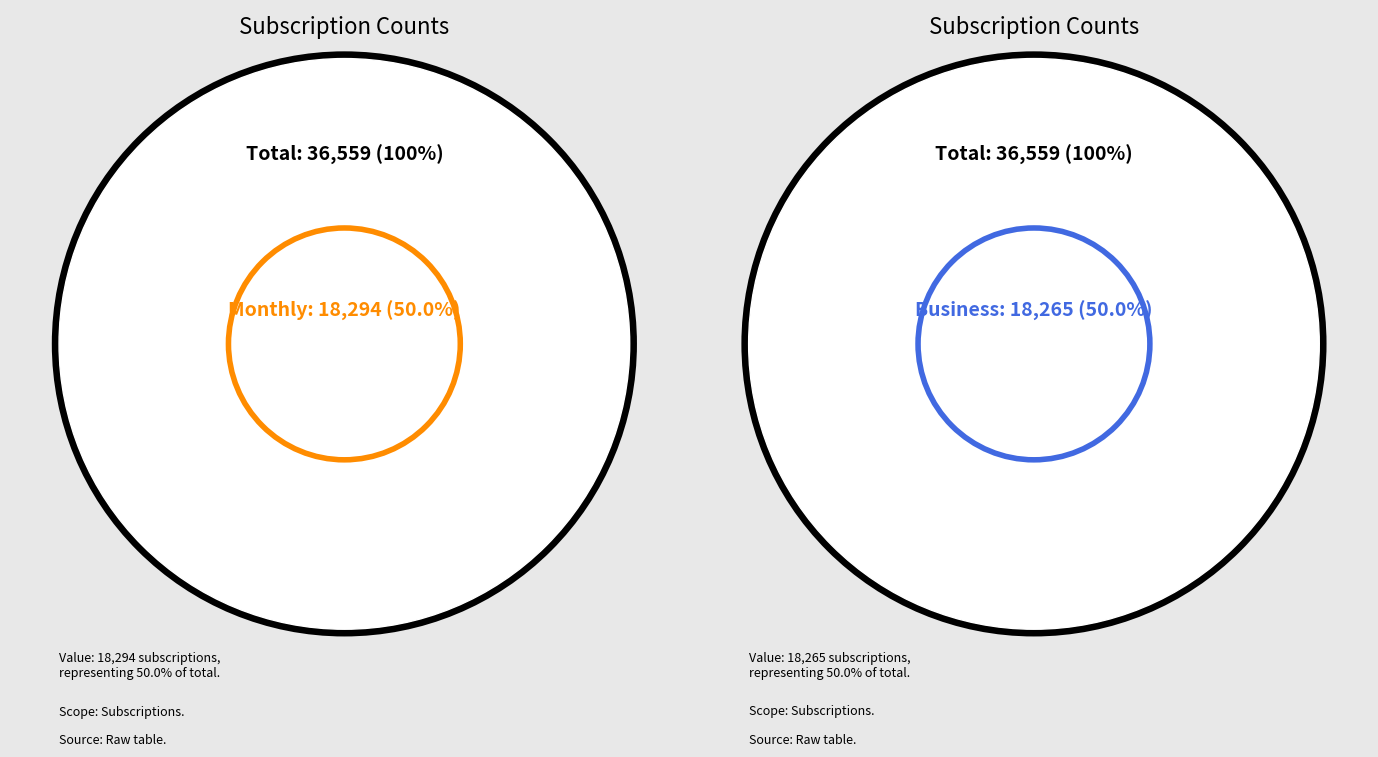

Which slice is the largest?

Monthly